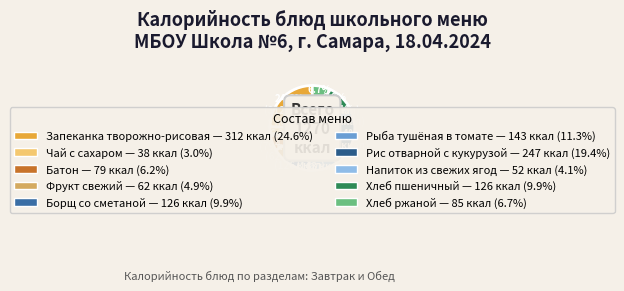

To the nearest percent, what portion does Чай с сахаром represent?

3%